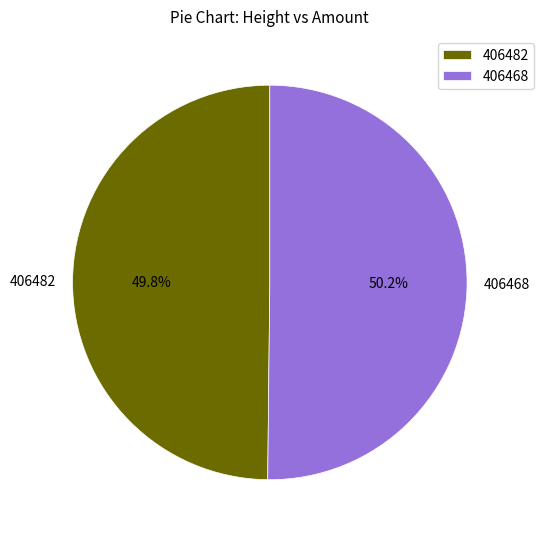

How many slices are in this pie chart?

2